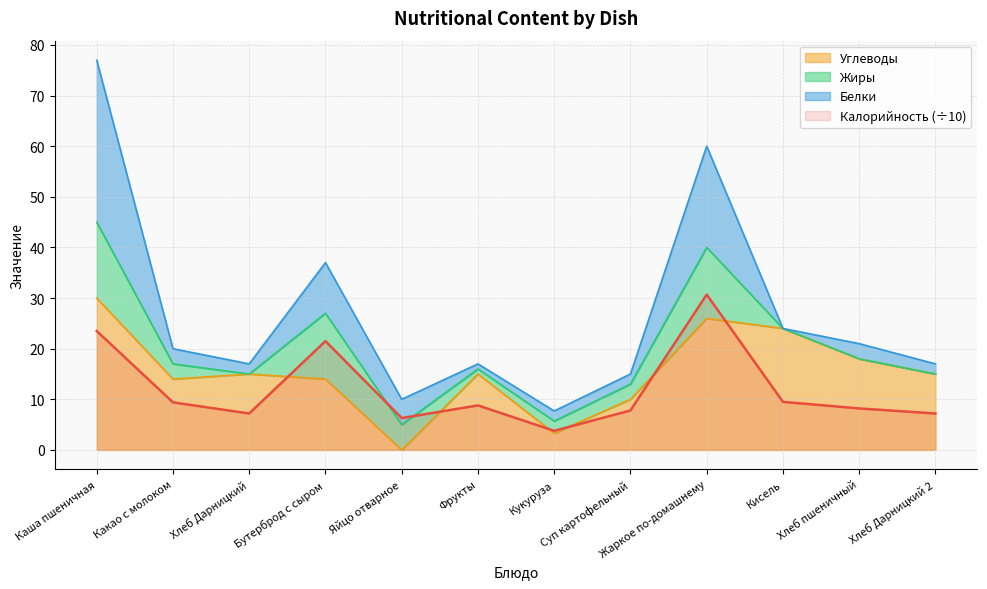

What is the label of the 11th point from the left?

Хлеб пшеничный